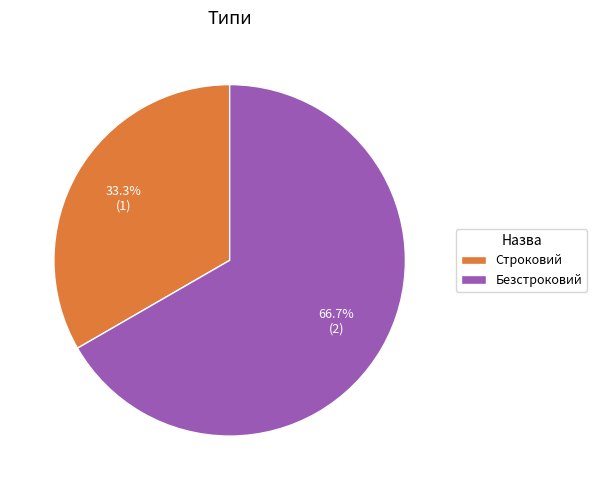

Is Строковий the majority of the pie?

No